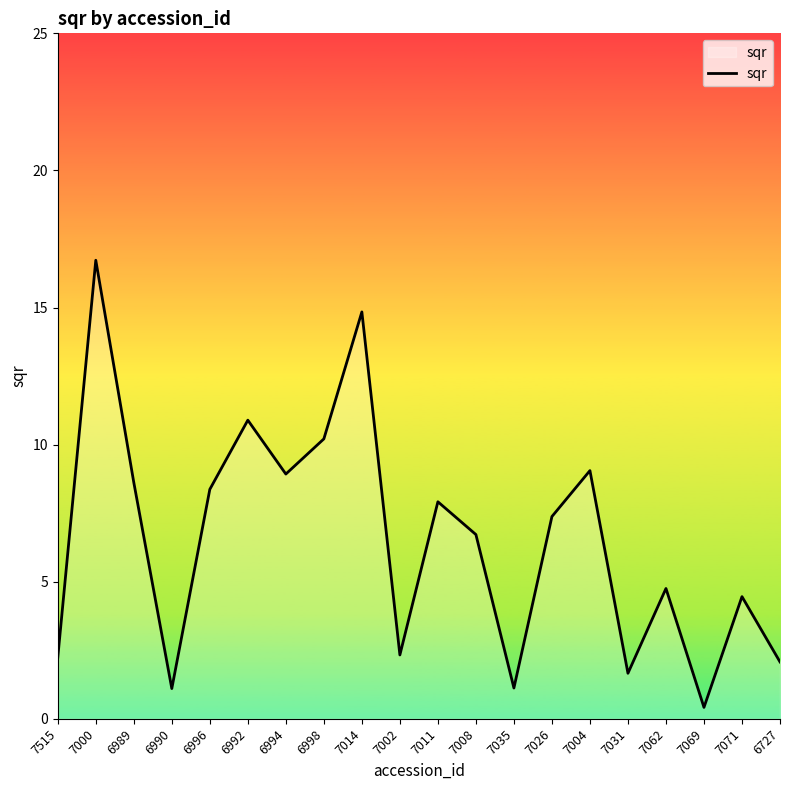

Is it true that the value at 7014 is 22.6?

False